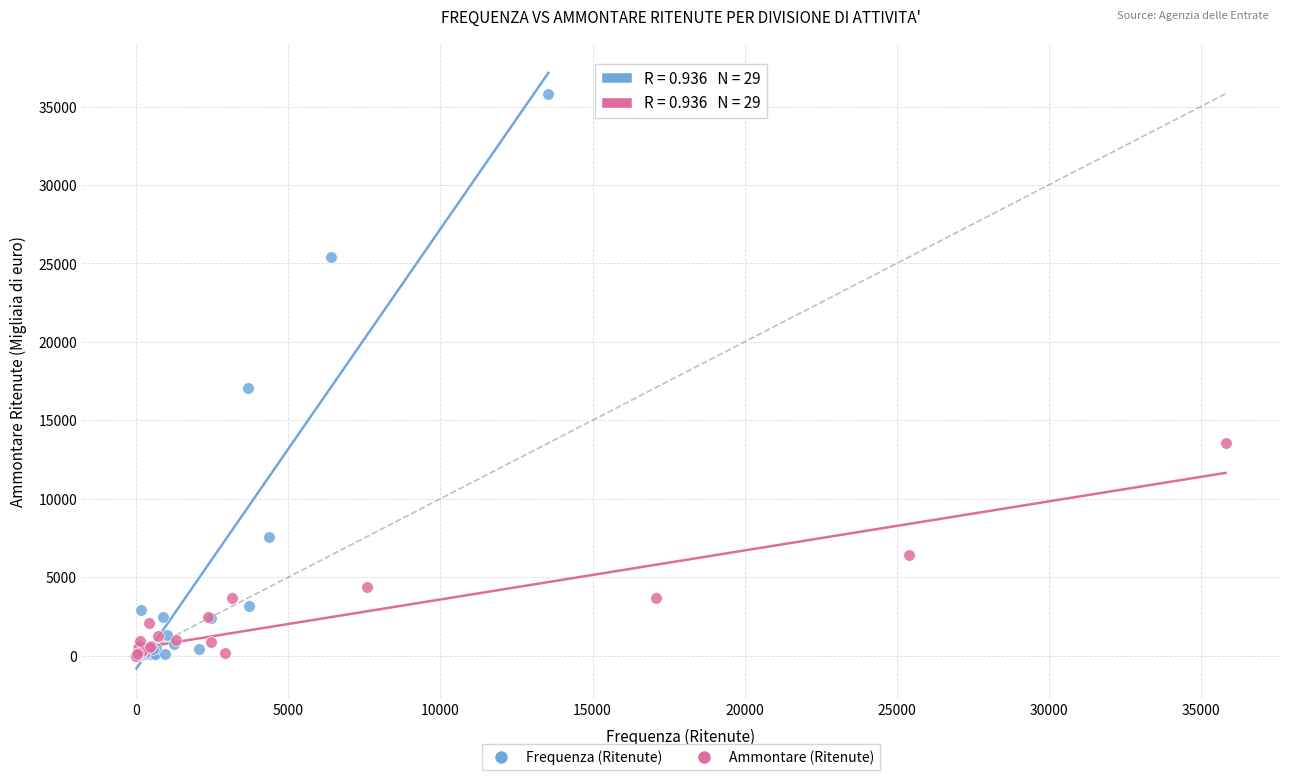

What are all the series names shown in the legend?

Frequenza (Ritenute), Ammontare (Ritenute)